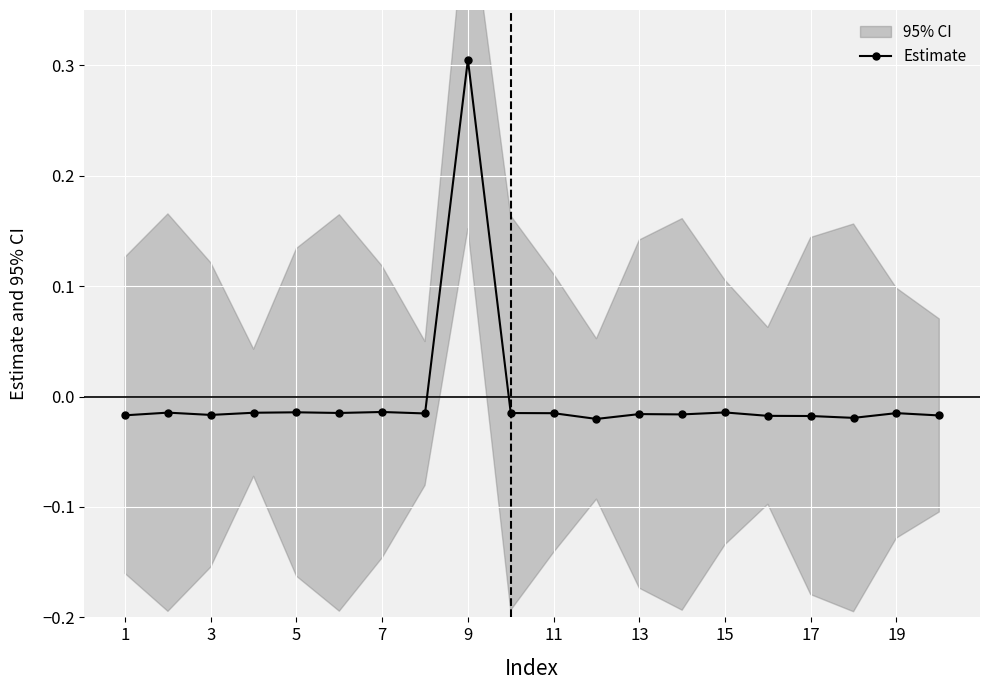

Reading left to right, transcribe all the data shown in this chart.

-0.0	-0.0	-0.0	-0.0	-0.0	-0.0	-0.0	-0.0	0.3	-0.0	-0.0	-0.0	-0.0	-0.0	-0.0	-0.0	-0.0	-0.0	-0.0	-0.0